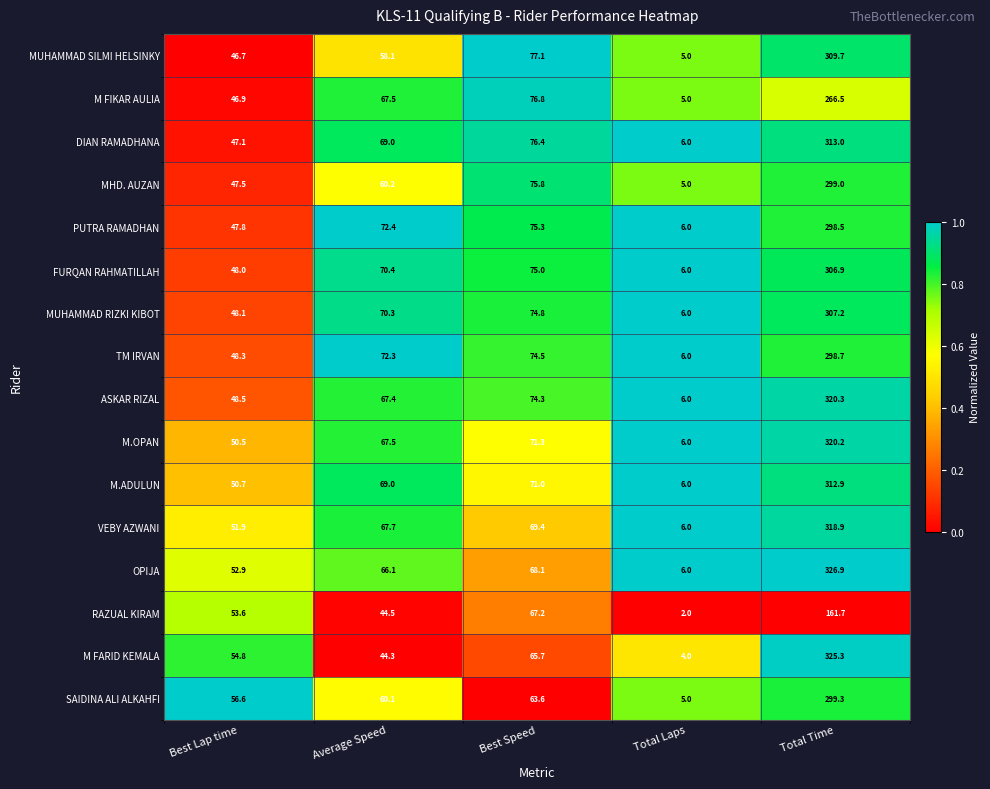

Which series has the largest total across all categories?

OPIJA